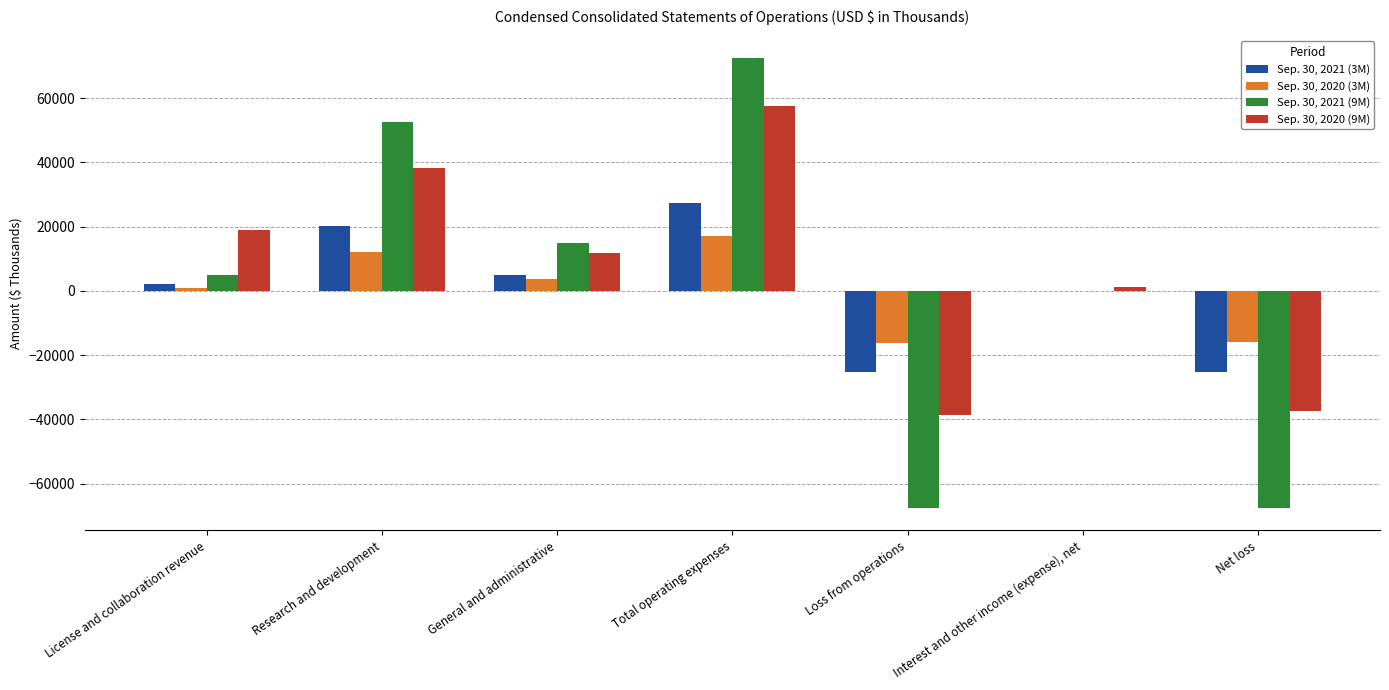

Which category has the highest value in the Sep. 30, 2020 (9M) series?

Total operating expenses